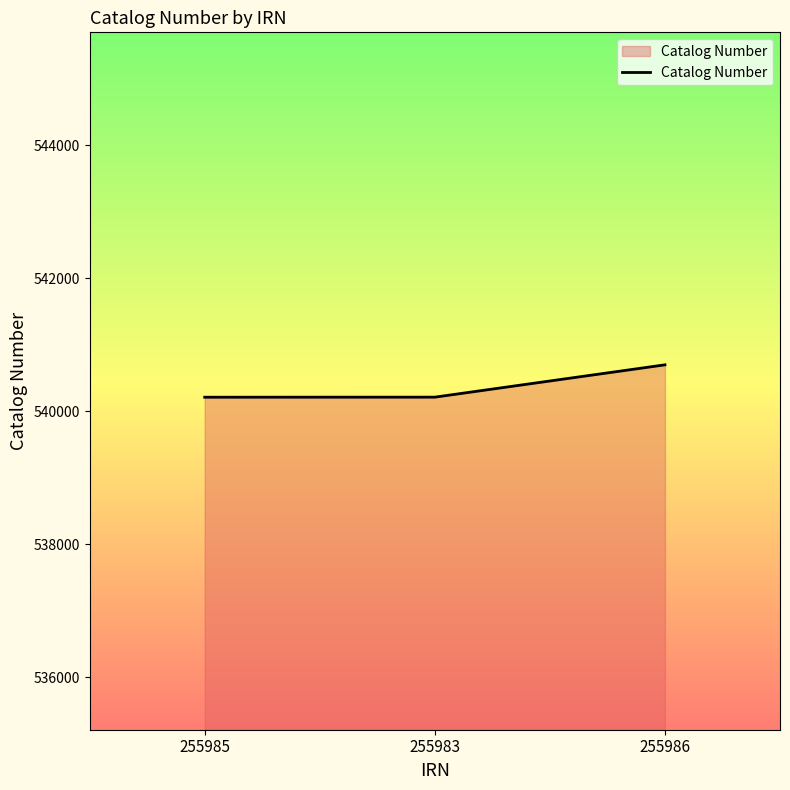

What is the maximum value shown in the chart?

540696